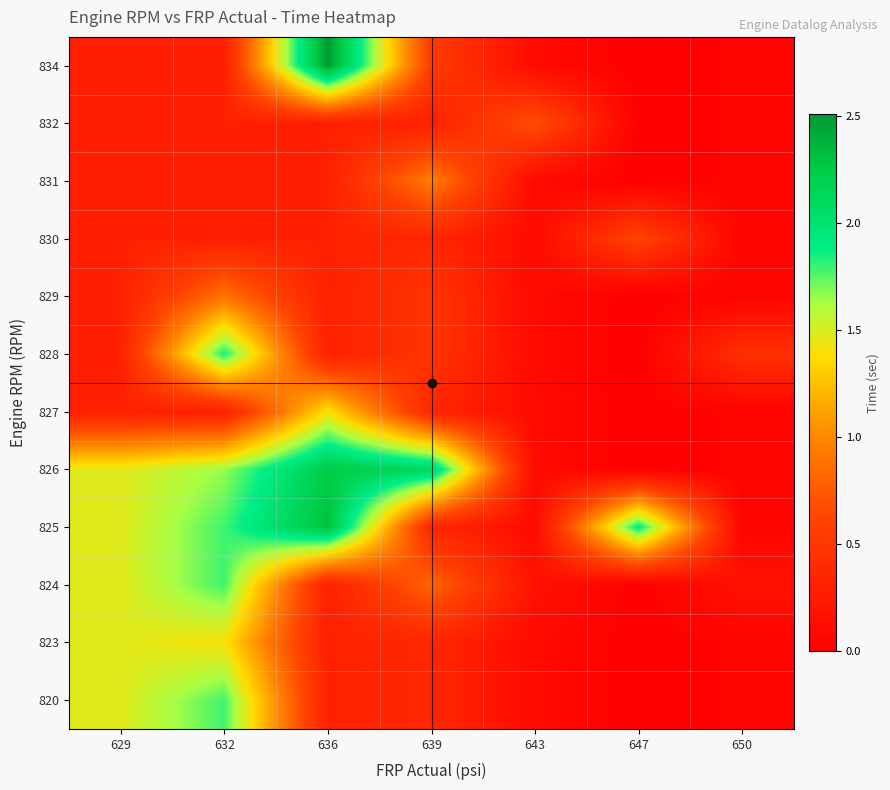

Reading left to right, list all the values displayed in this chart.

820: 629=1.5	632=1.8	636=0.3	639=0.4	643=0.1	647=0.0	650=0.0
823: 629=1.5	632=1.4	636=0.3	639=0.4	643=0.1	647=0.0	650=0.0
824: 629=1.5	632=1.8	636=0.3	639=0.8	643=0.2	647=0.0	650=0.2
825: 629=1.5	632=1.8	636=2.3	639=0.4	643=0.1	647=1.9	650=0.0
826: 629=1.5	632=1.7	636=2.2	639=2.1	643=0.1	647=0.0	650=0.0
827: 629=0.3	632=0.3	636=1.4	639=0.4	643=0.1	647=0.0	650=0.0
828: 629=0.3	632=1.9	636=0.3	639=0.5	643=0.1	647=0.0	650=0.4
829: 629=0.3	632=0.9	636=0.3	639=0.5	643=0.1	647=0.0	650=0.0
830: 629=0.3	632=0.3	636=0.3	639=0.4	643=0.1	647=0.6	650=0.0
831: 629=0.3	632=0.3	636=0.3	639=1.0	643=0.1	647=0.0	650=0.0
832: 629=0.3	632=0.3	636=0.3	639=0.3	643=0.7	647=0.0	650=0.0
834: 629=0.3	632=0.3	636=2.5	639=0.6	643=0.1	647=0.0	650=0.0